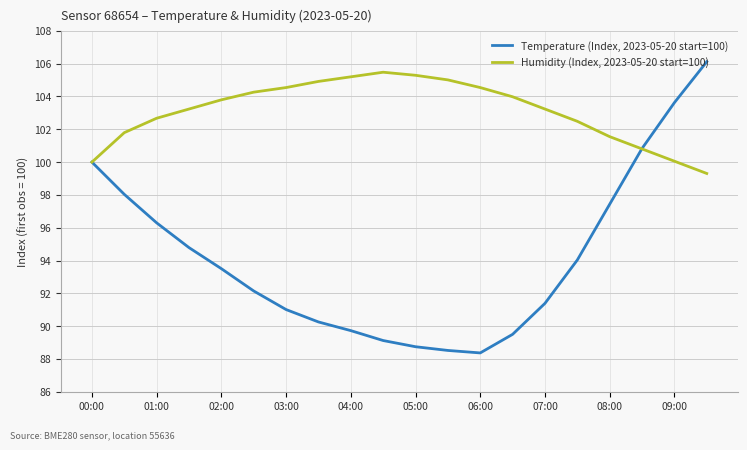

How many interior local peaks does the Humidity (Index, 2023-05-20 start=100) series have?

1